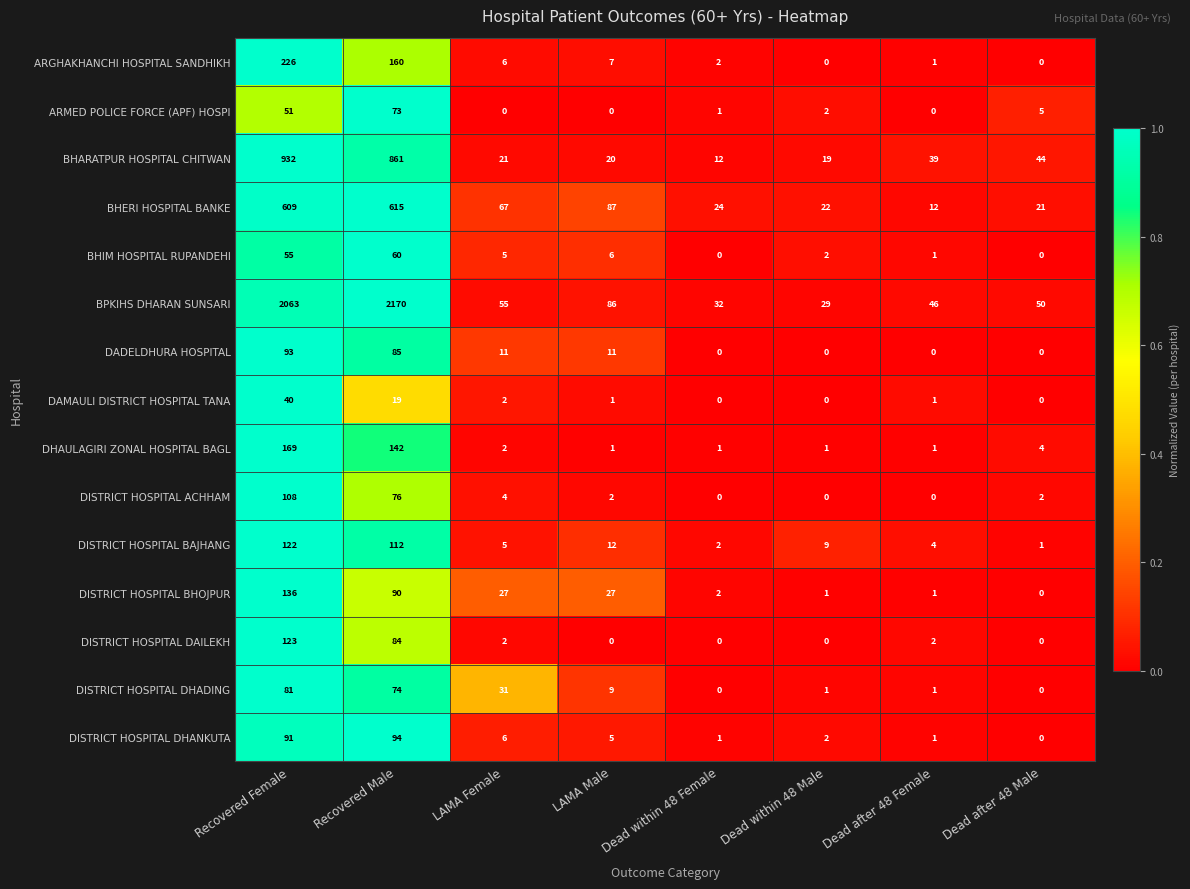

What is the difference between the highest and lowest values at Dead within 48 Male?

29